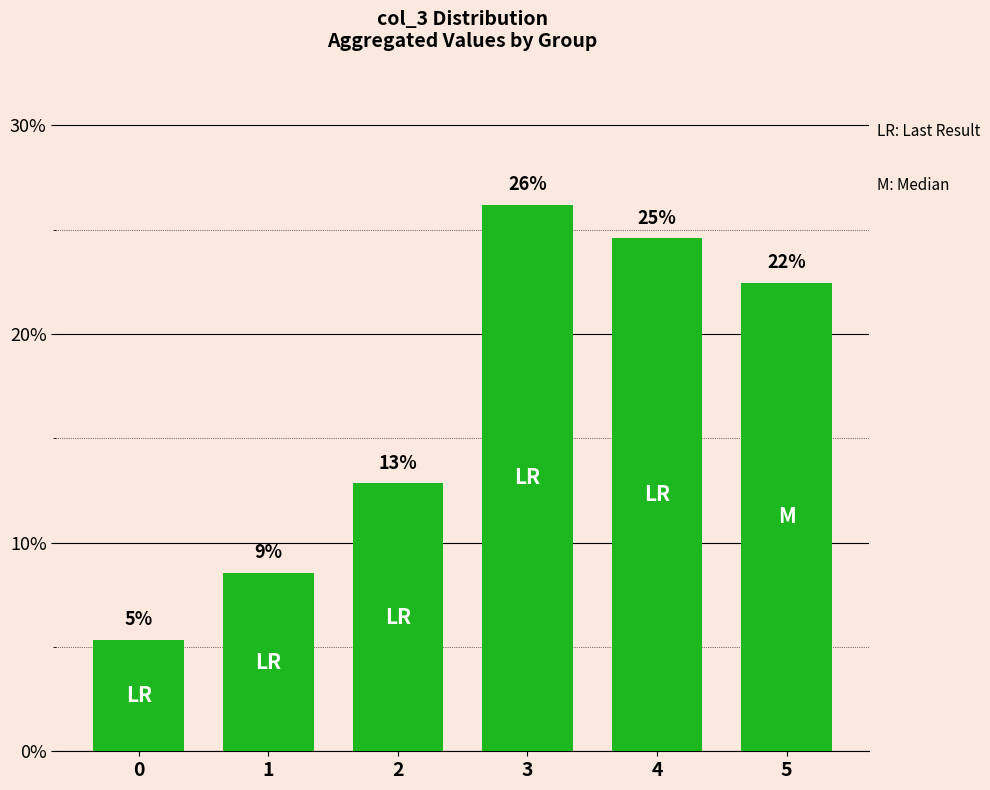

At which label is the value closest to 15?

2